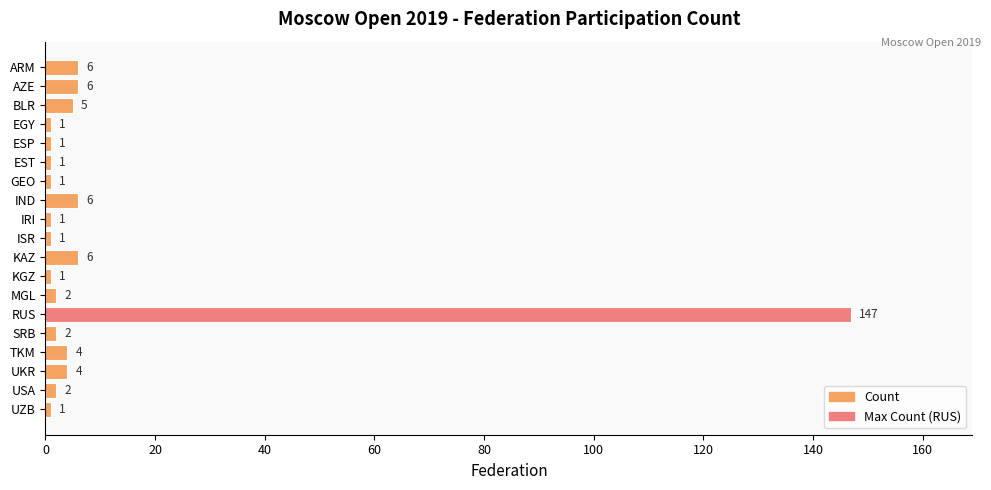

Reading top to bottom, extract all data points from this chart.

ARM=6	AZE=6	BLR=5	EGY=1	ESP=1	EST=1	GEO=1	IND=6	IRI=1	ISR=1	KAZ=6	KGZ=1	MGL=2	RUS=147	SRB=2	TKM=4	UKR=4	USA=2	UZB=1